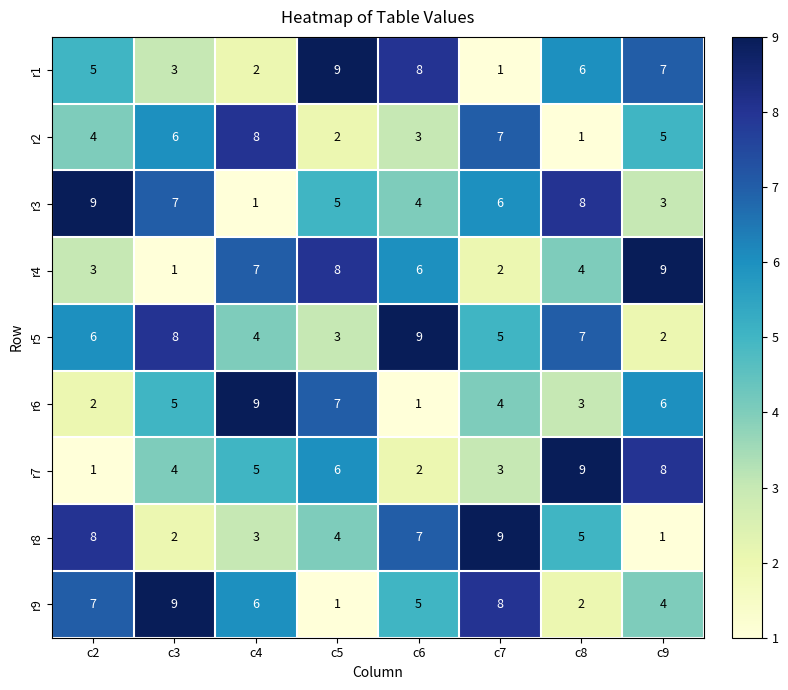

What is the sum of all r1 values?

41